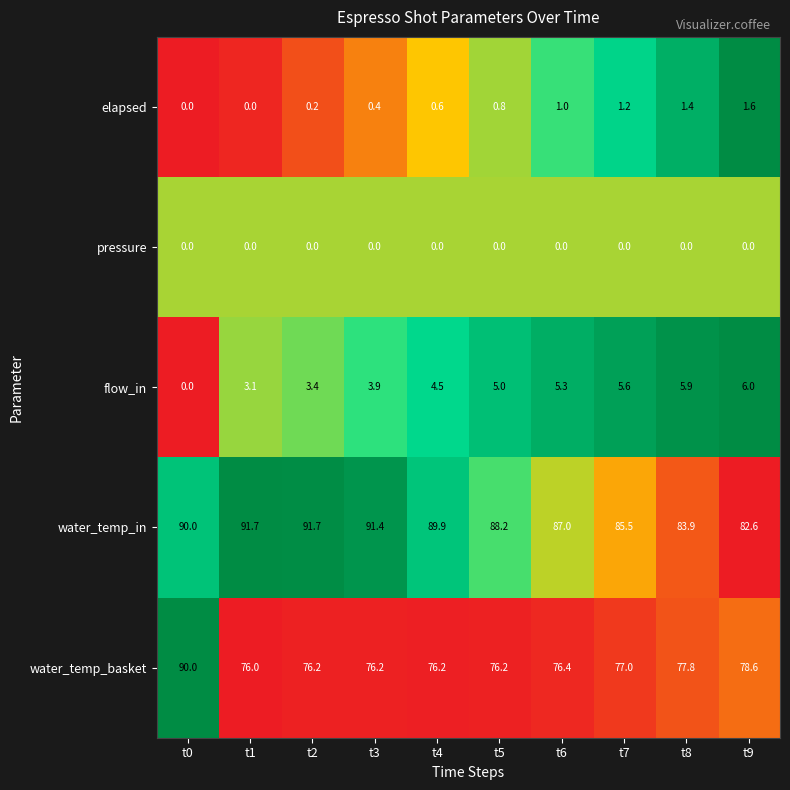

Between t3 and t9, which series saw the biggest shift?

water_temp_in